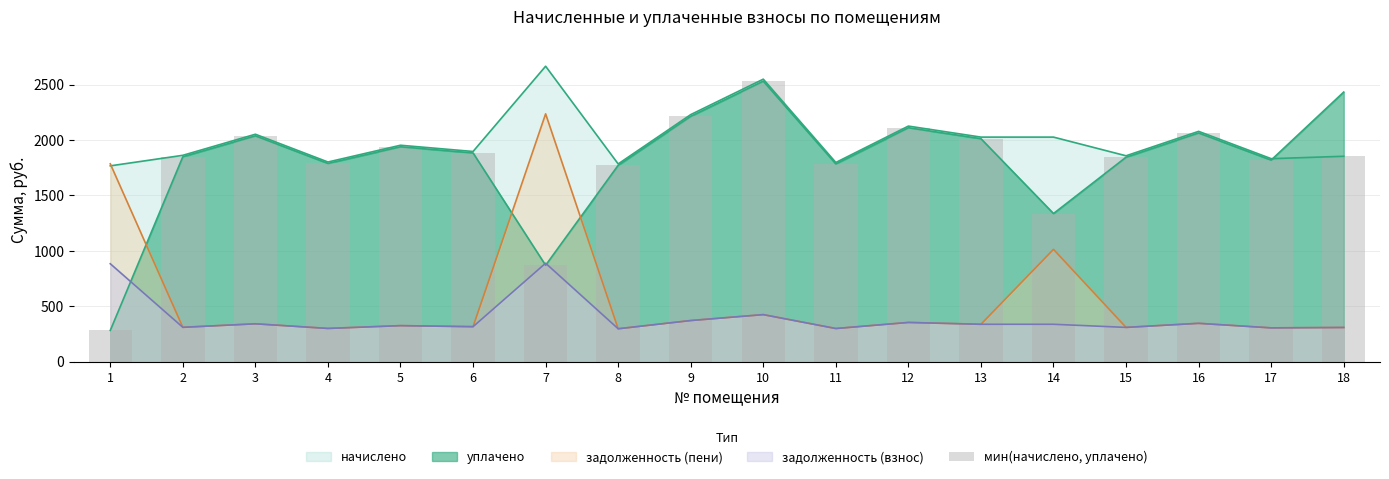

Where does the data first go above 1853?

3